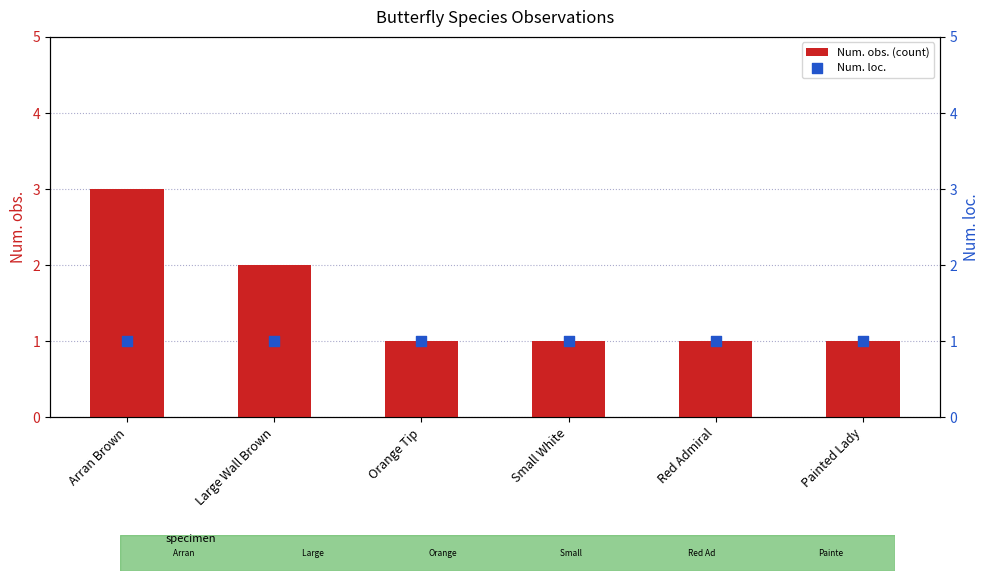

At which category is the sum across all series the highest?

Arran Brown